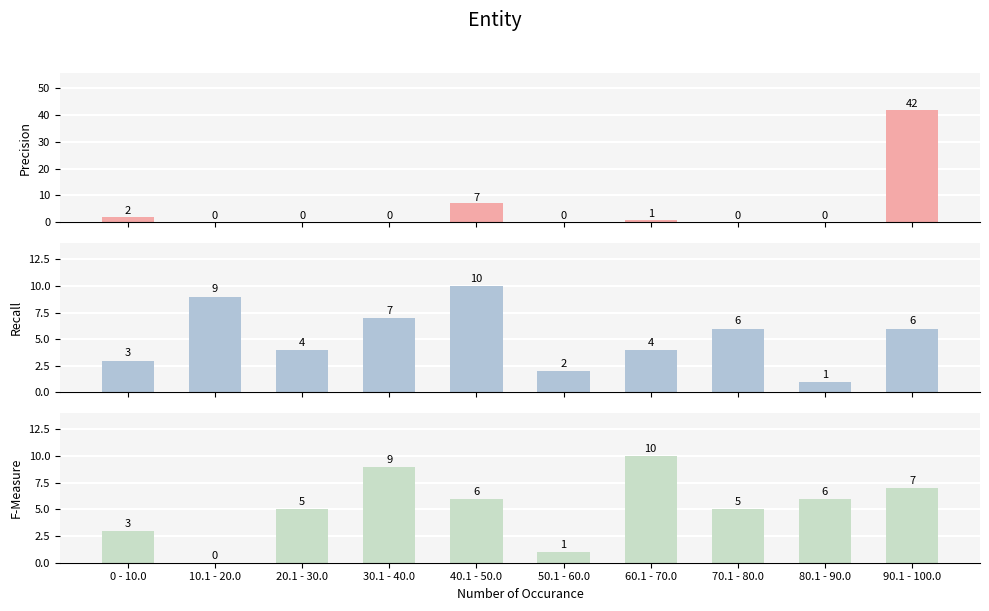

How many categories are shown in the chart?

10